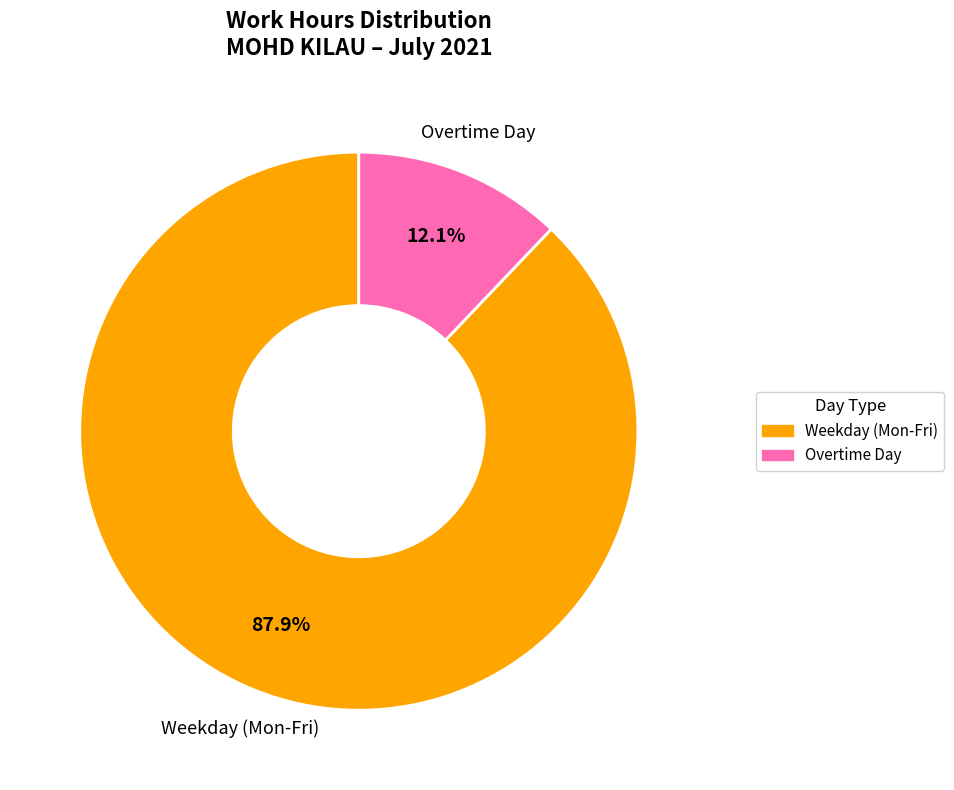

Is there any slice that represents more than half of the pie?

Yes